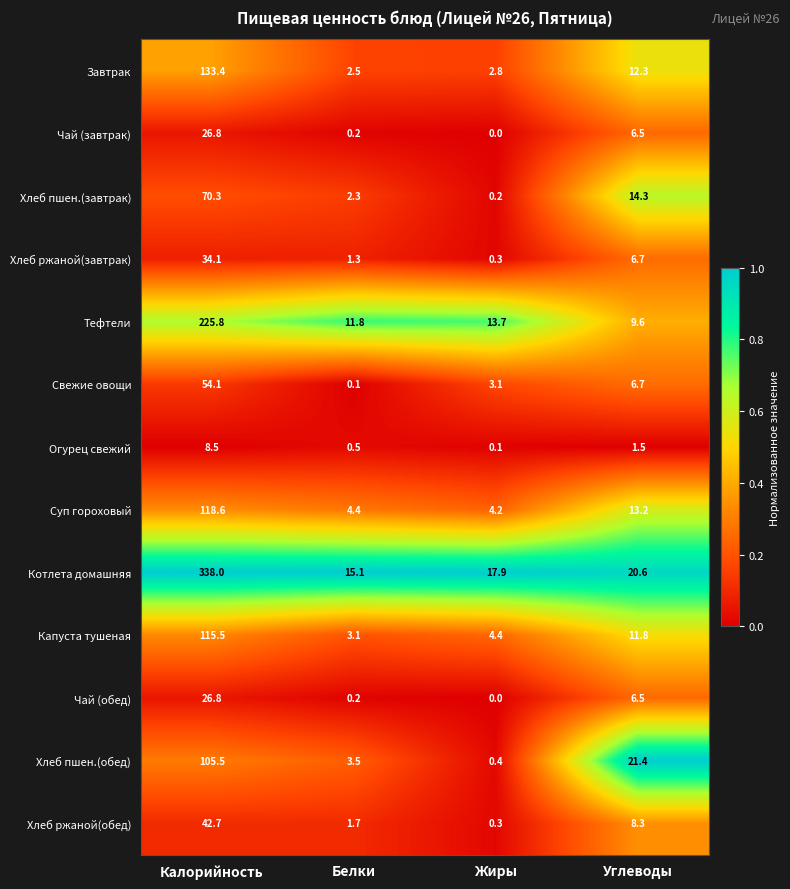

Is it true that Хлеб пшен.(обед) equals 1.9 at Белки?

False